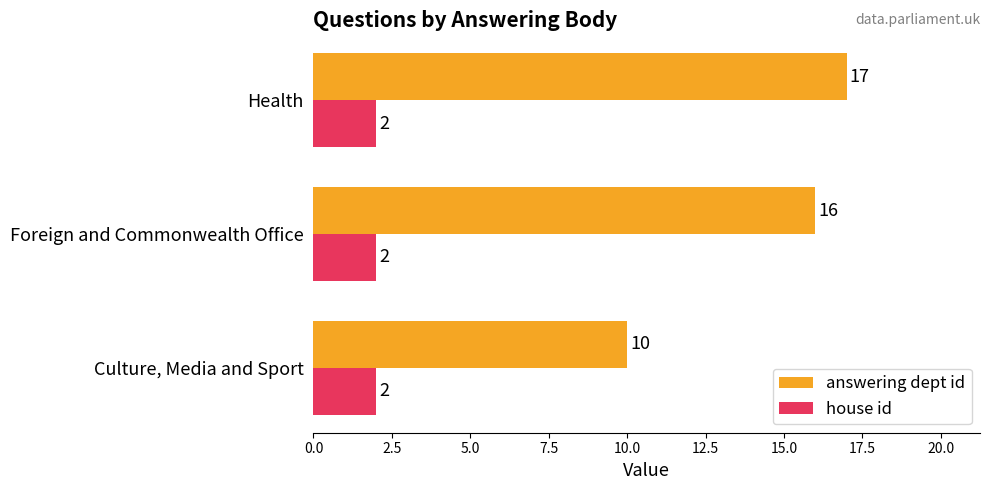

Is it true that answering dept id equals 5 at Foreign and Commonwealth Office?

False